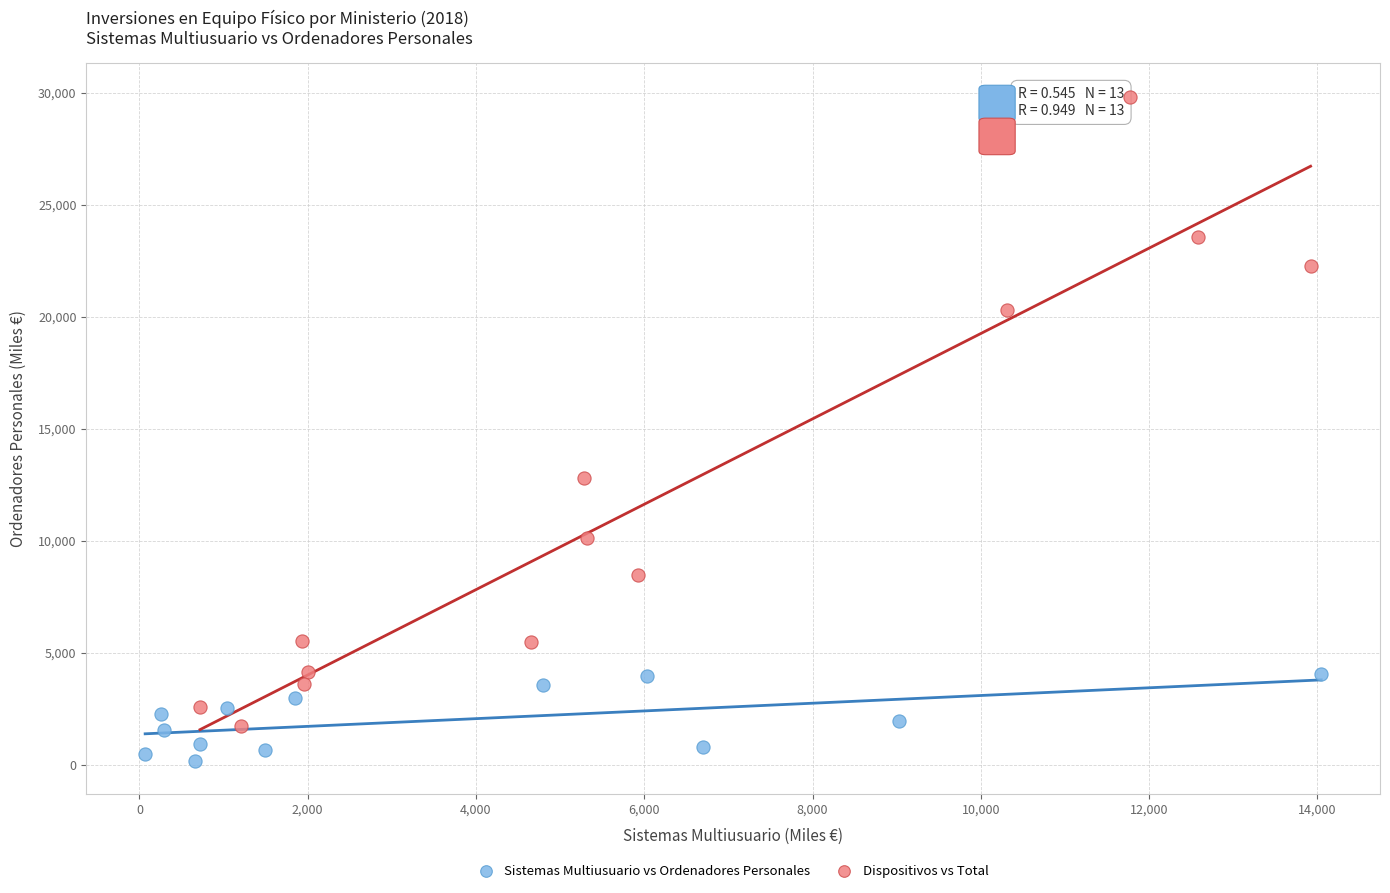

Which series contains the lowest Y value?

Sistemas Multiusuario vs Ordenadores Personales